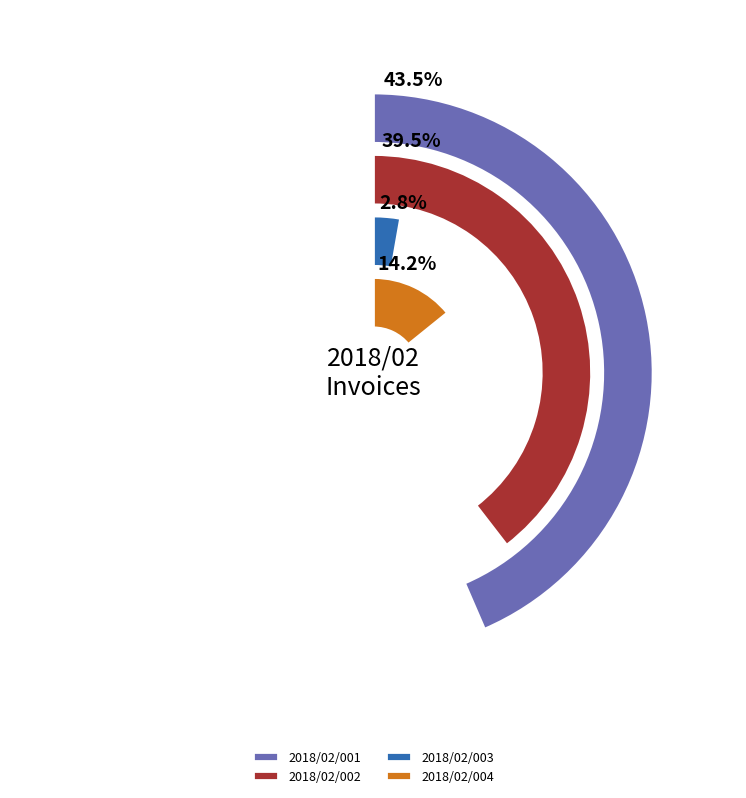

Does 2018/02/003 account for over 50% of the chart?

No